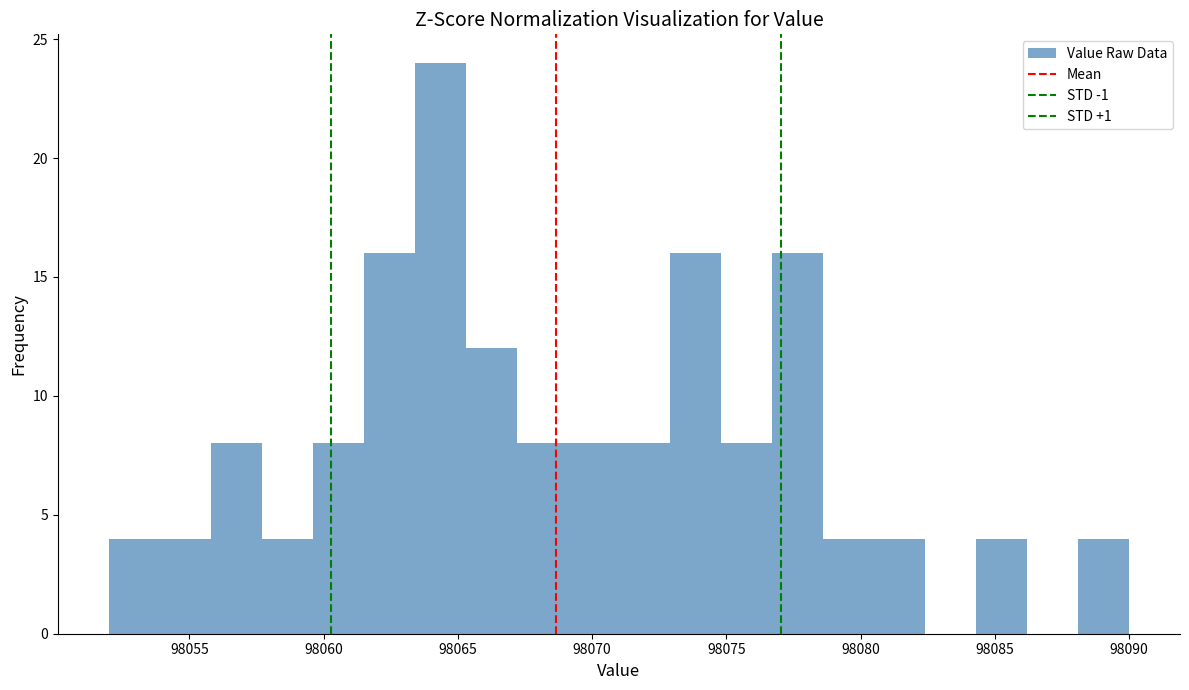

Around what value on the x-axis is the tallest bar? Give the approximate position of its centre, as read against the axis.

98064.5